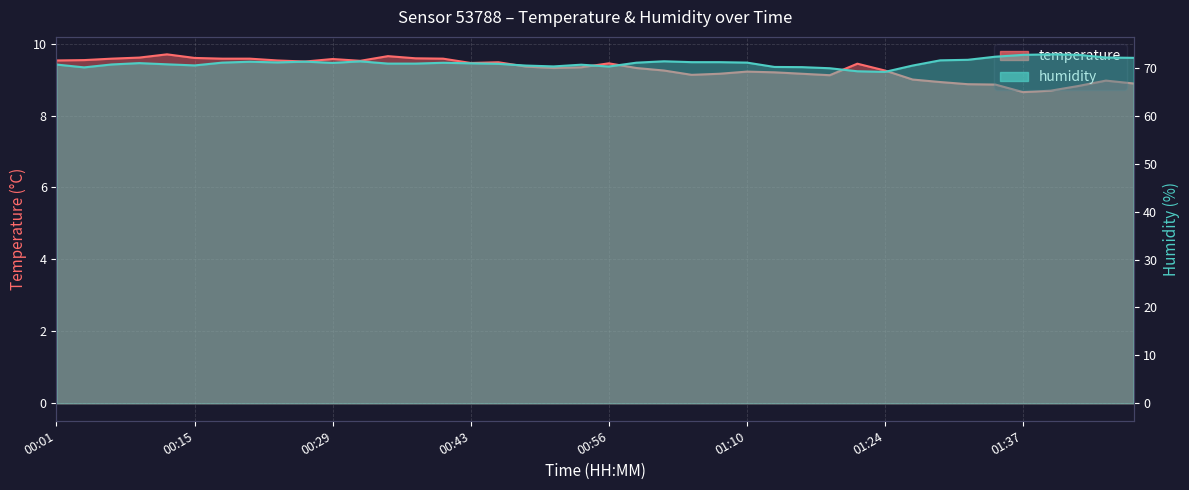

How many data points does each series have?

40